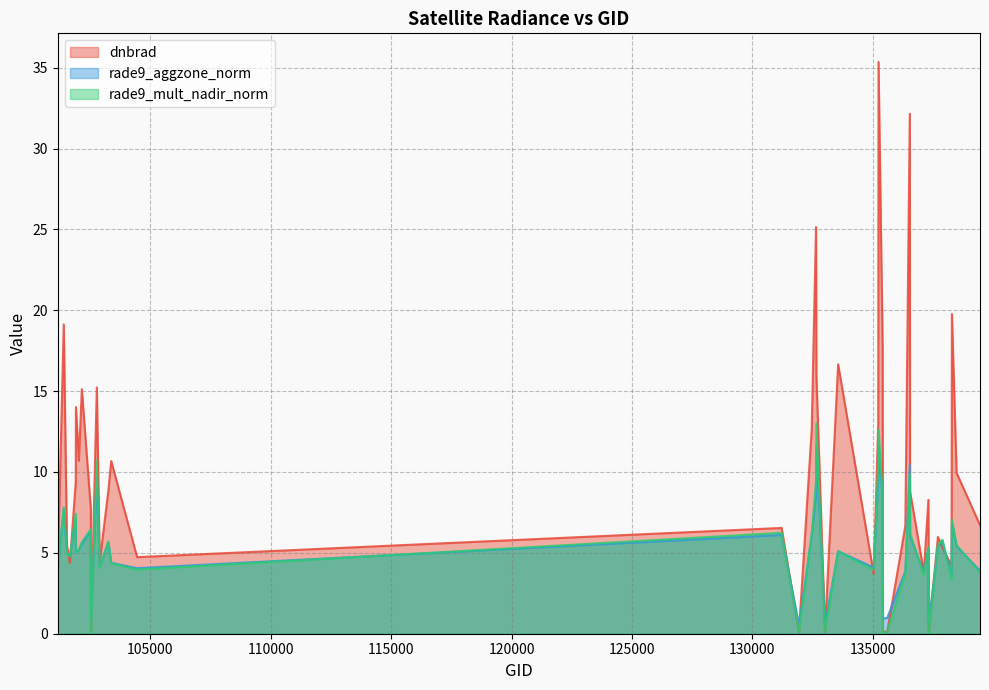

Which series ends up on top after the final intersection of rade9_mult_nadir_norm and dnbrad?

dnbrad